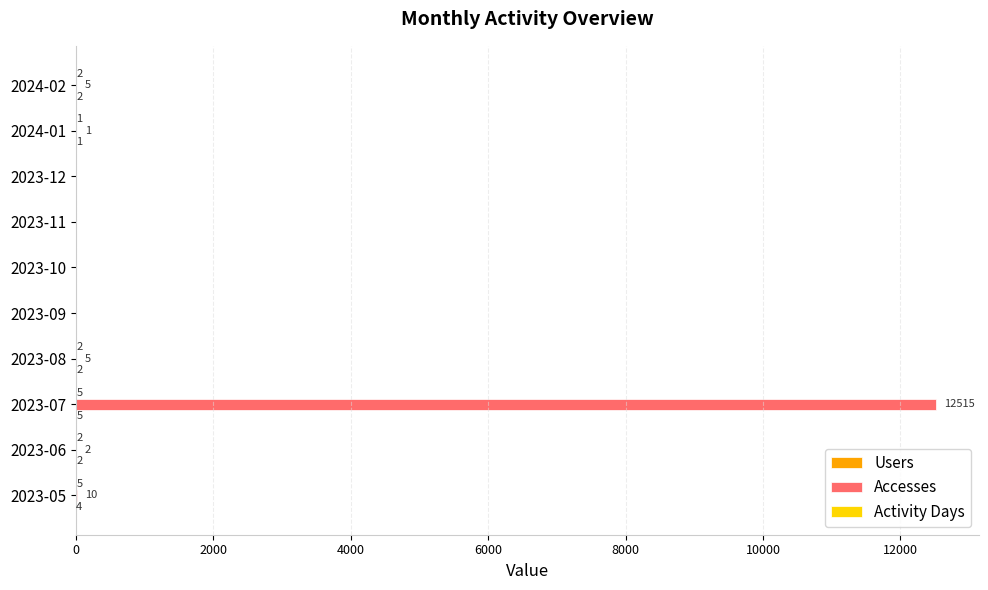

At which category is the sum across all series the highest?

2023-07